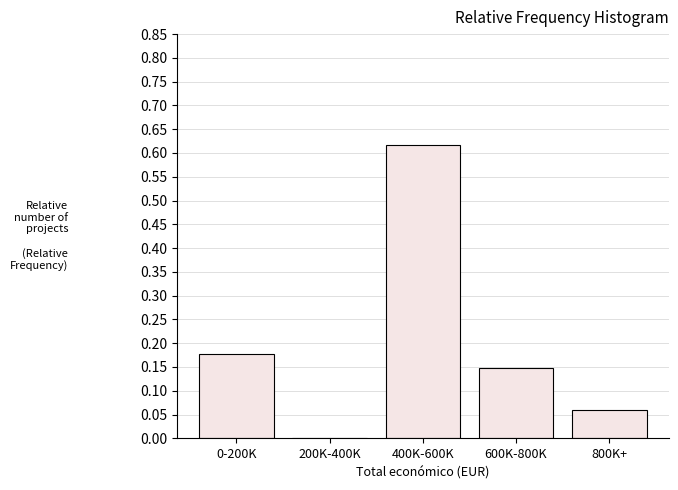

What is the sum of all values?

1.0